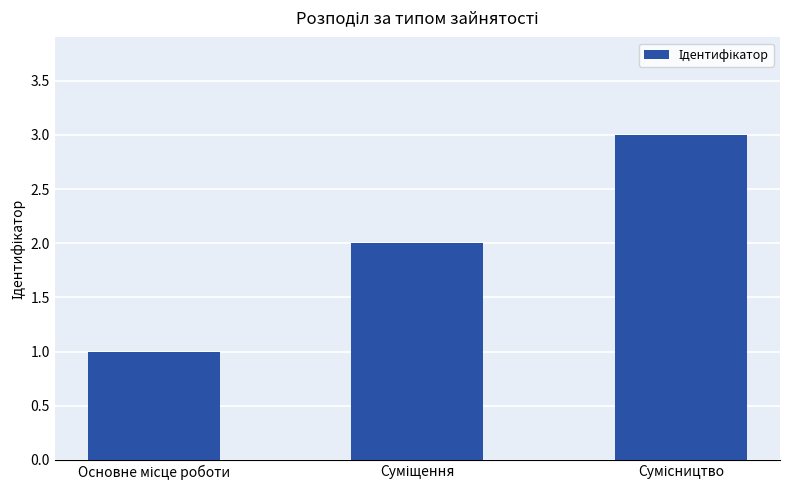

What is the sum of all values?

6